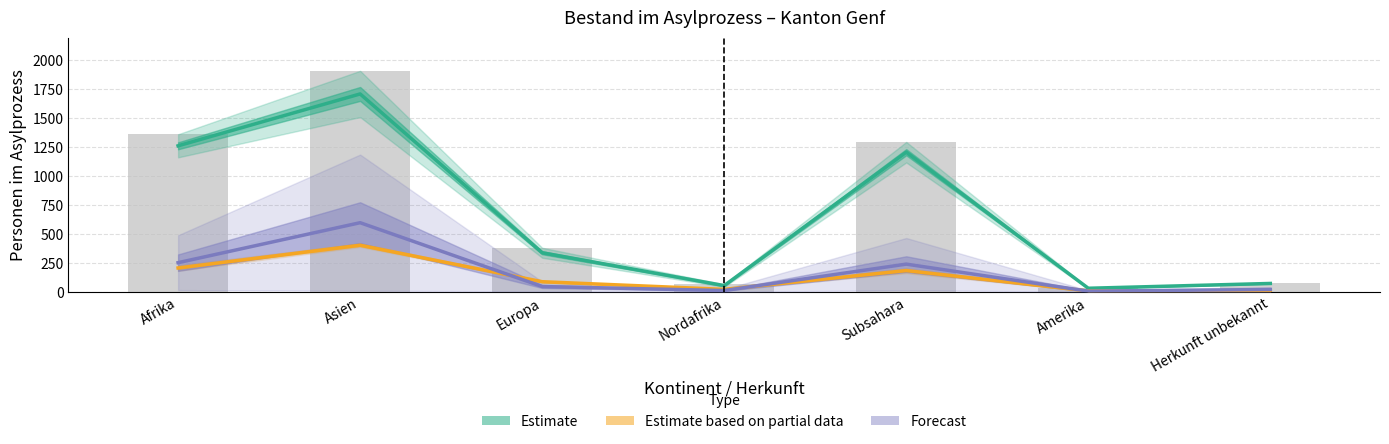

Is it true that Vorläufig aufgenommene equals 1660.6 at Subsahara?

False